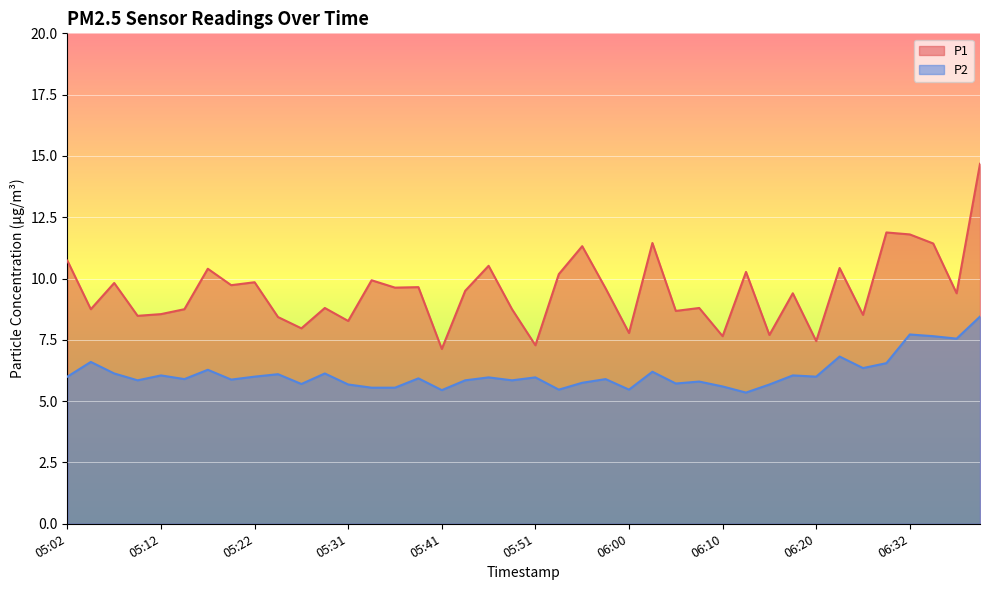

True or false: P1 has more than 2 interior local peaks.

True